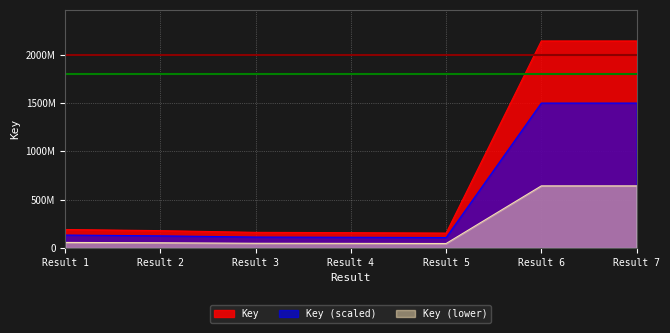

What is the value of the 5th point from the left?

154078340